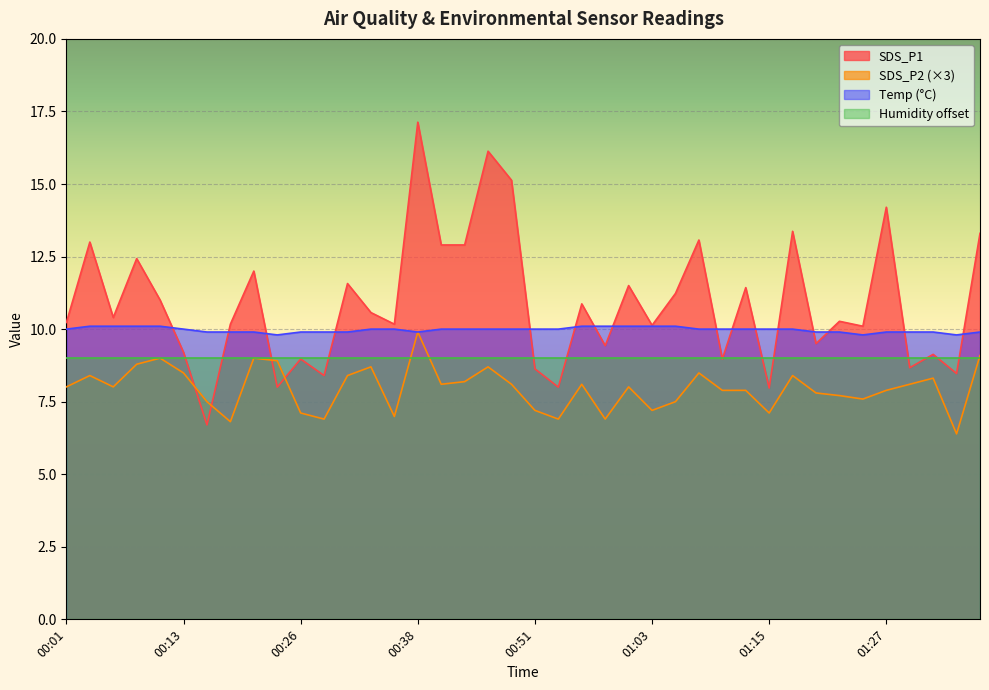

At which category is the sum across all series the highest?

00:38